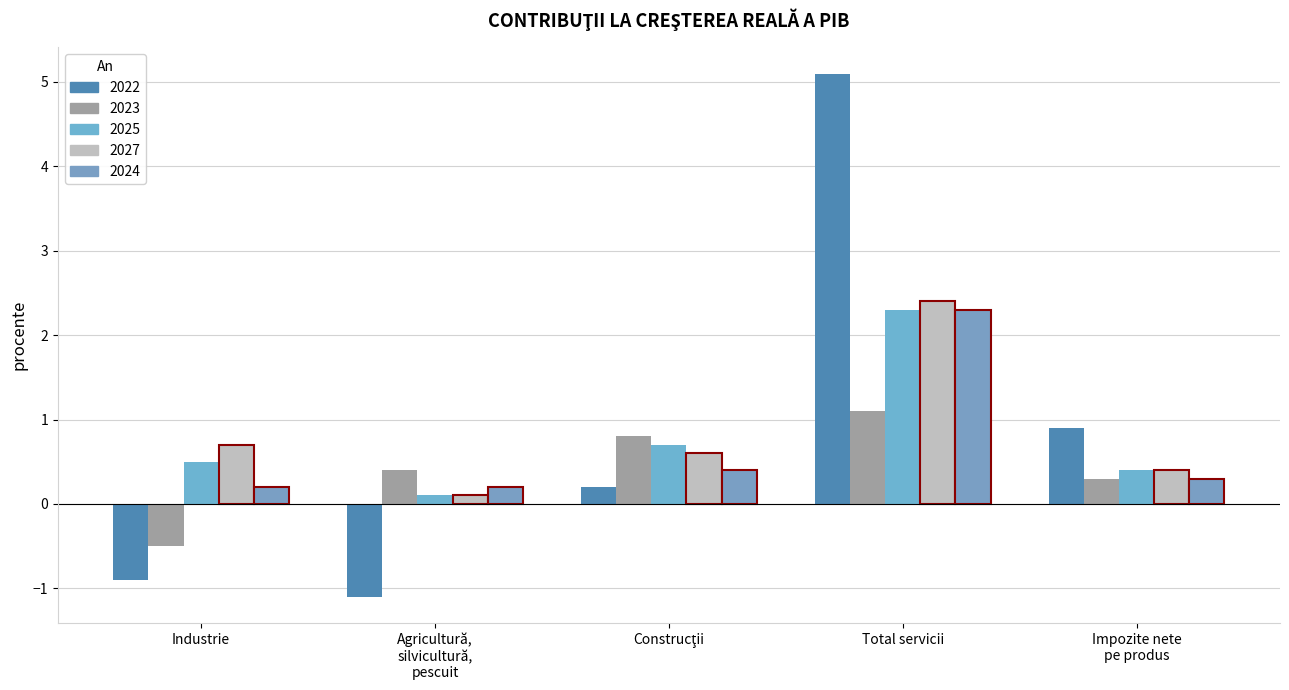

What is the spread (max minus min) of values at Impozite nete
pe produs?

0.6